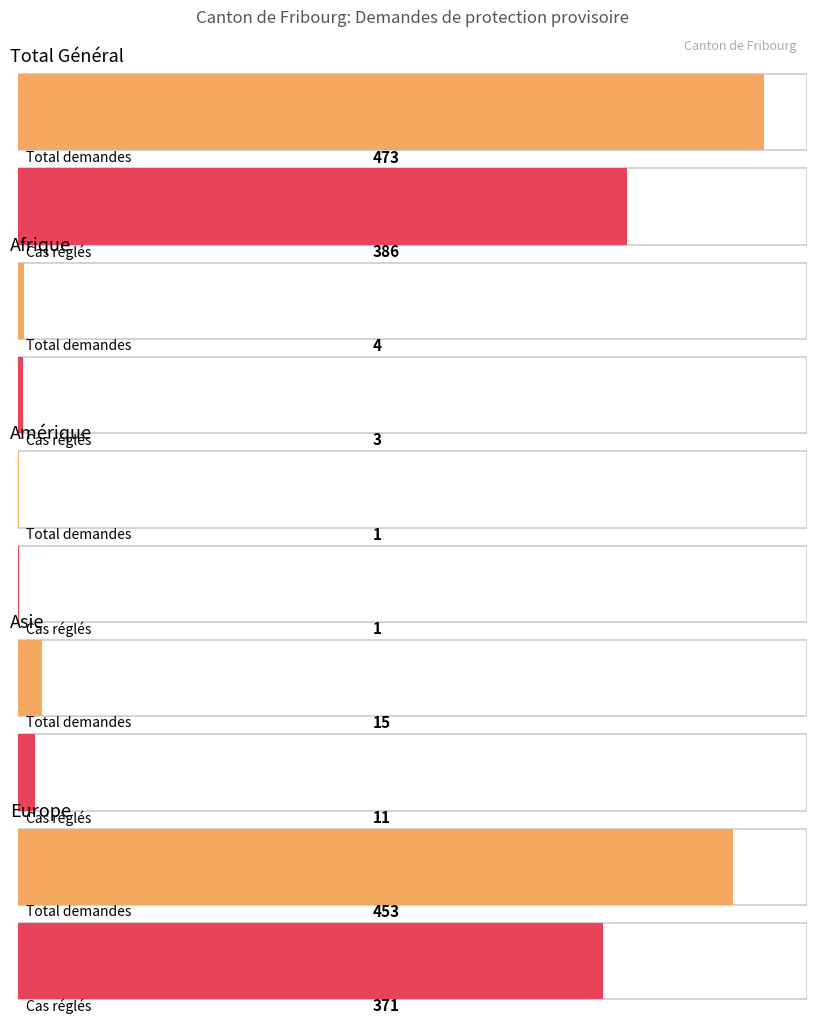

What is the highest value of the Total des cas réglés series?

371